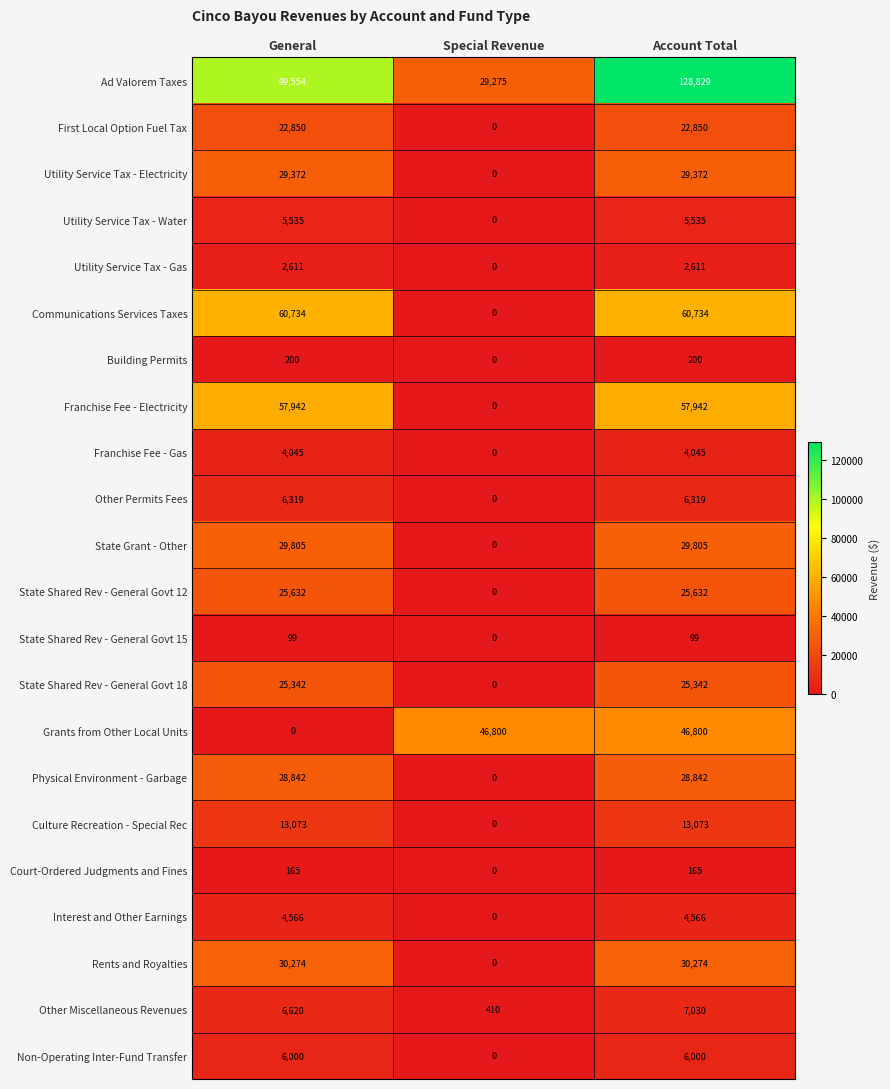

Rank the series by their maximum value, from highest to lowest.

Ad Valorem Taxes, Communications Services Taxes, Franchise Fee - Electricity, Grants from Other Local Units, Rents and Royalties, State Grant - Other, Utility Service Tax - Electricity, Physical Environment - Garbage, State Shared Rev - General Govt 12, State Shared Rev - General Govt 18, First Local Option Fuel Tax, Culture Recreation - Special Rec, Other Miscellaneous Revenues, Other Permits Fees, Non-Operating Inter-Fund Transfer, Utility Service Tax - Water, Interest and Other Earnings, Franchise Fee - Gas, Utility Service Tax - Gas, Building Permits, Court-Ordered Judgments and Fines, State Shared Rev - General Govt 15